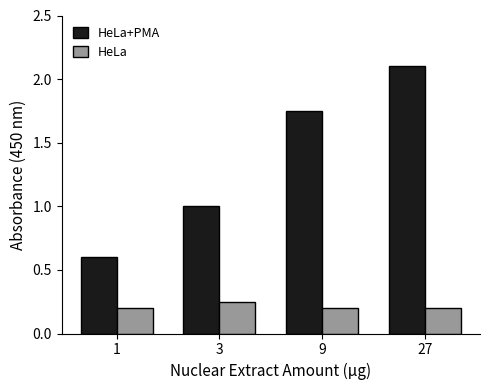

True or false: HeLa has a value of 0.2 at 1.

True